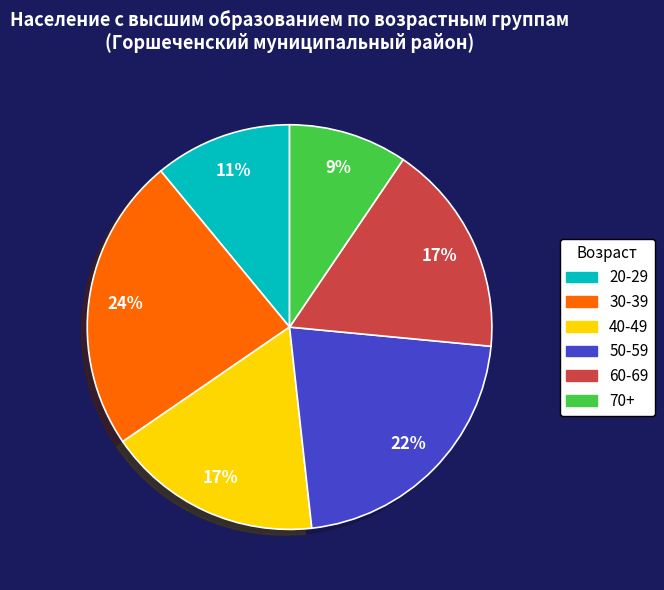

How many slices are in this pie chart?

6